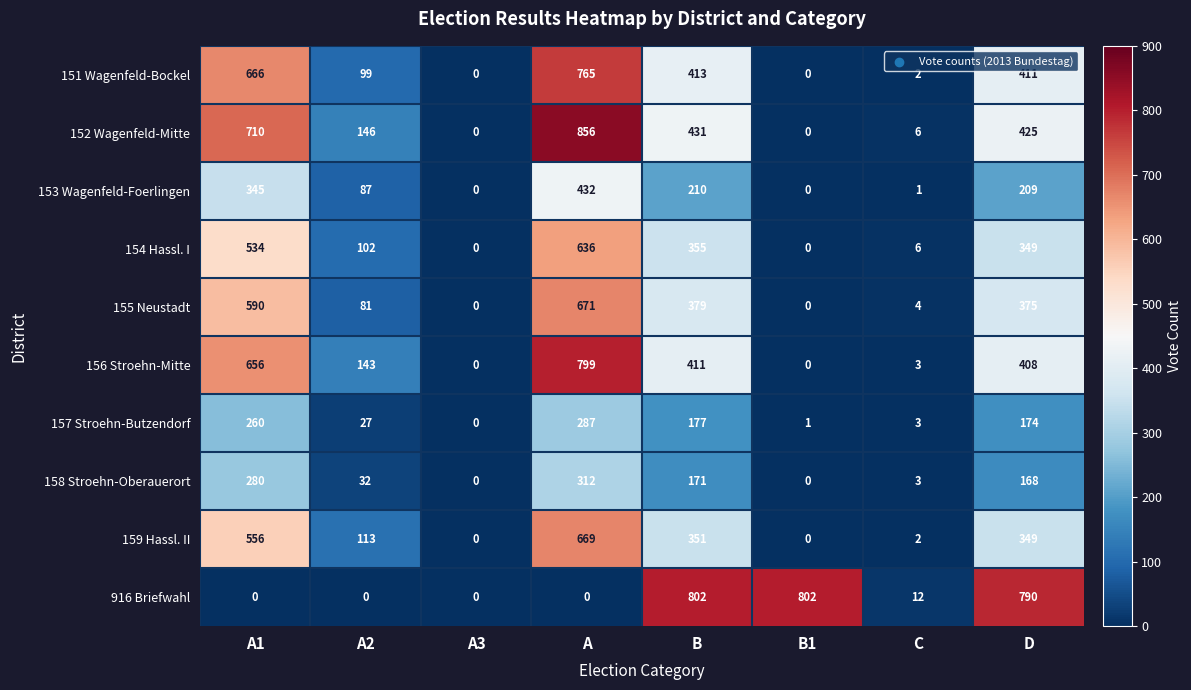

Which series has the largest total across all categories?

152 Wagenfeld-Mitte